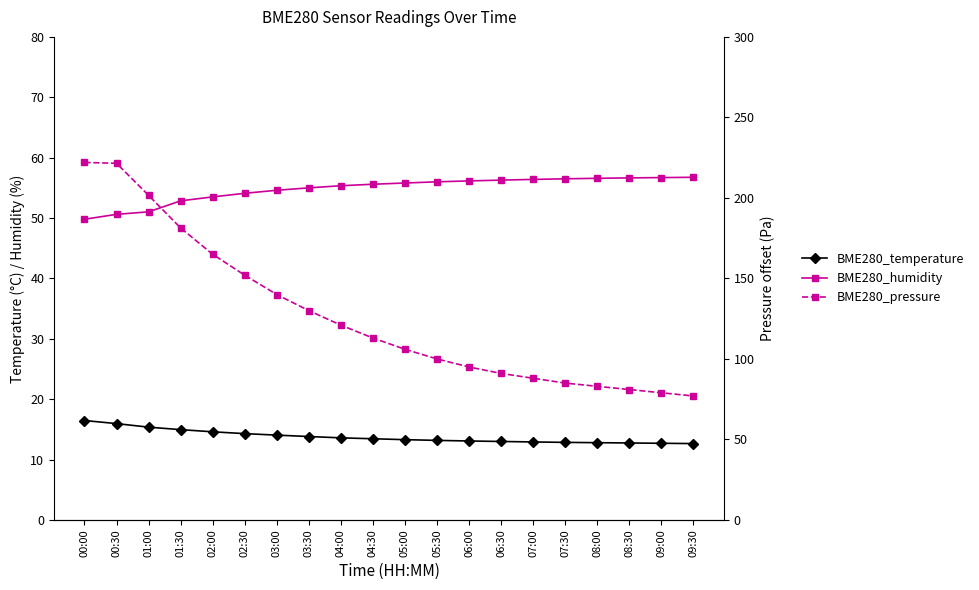

Count the number of categories in the chart.

20